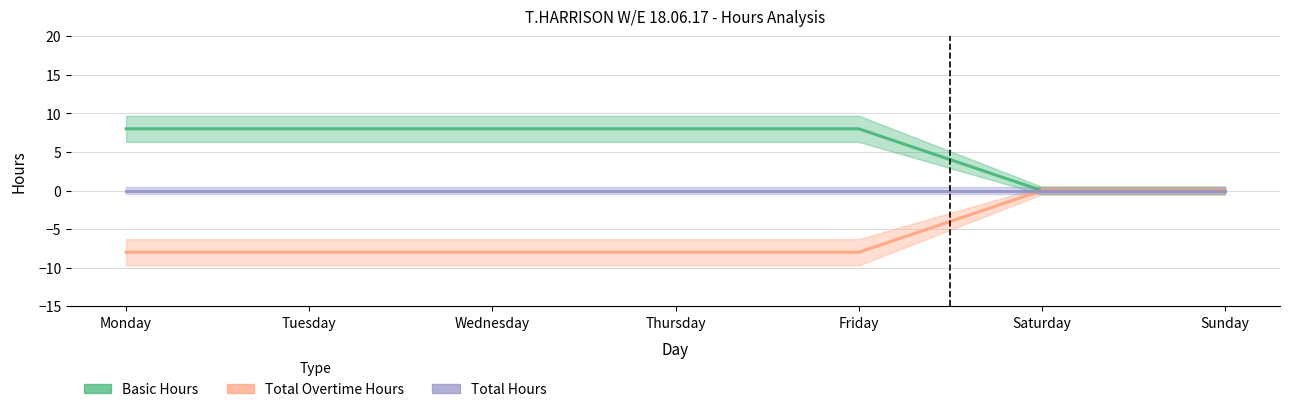

Between Monday and Thursday, which is larger?

Monday